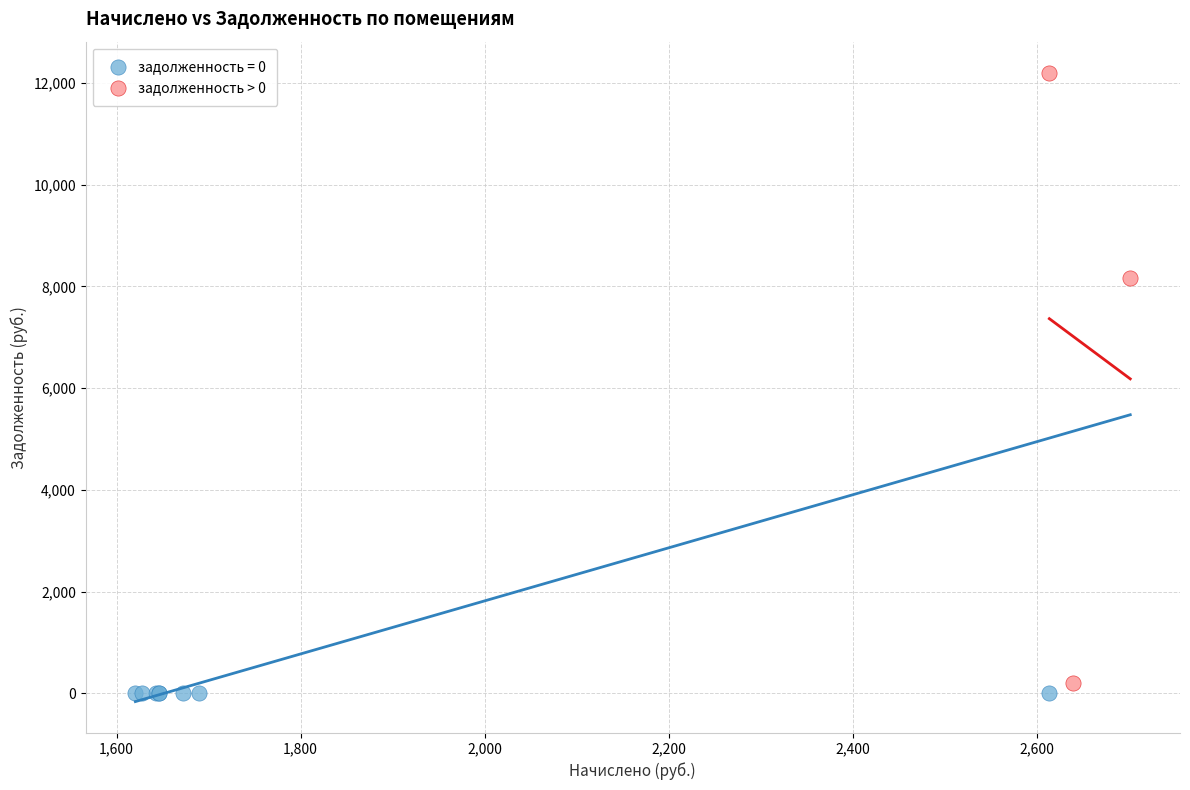

Which series contains the highest Y value?

задолженность > 0